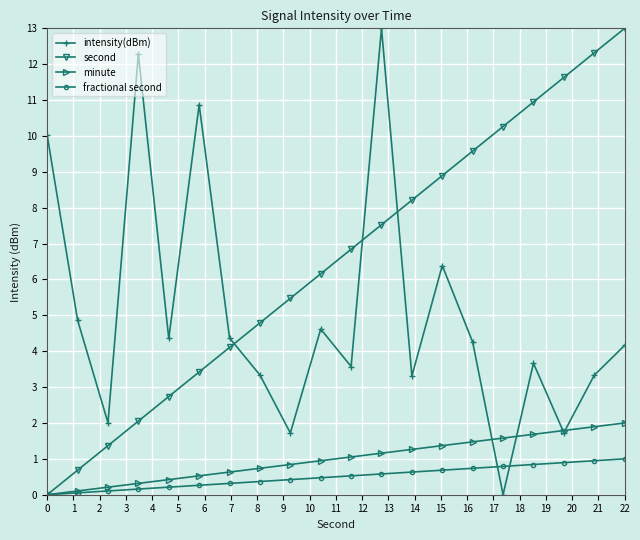

Which series has the largest total across all categories?

second